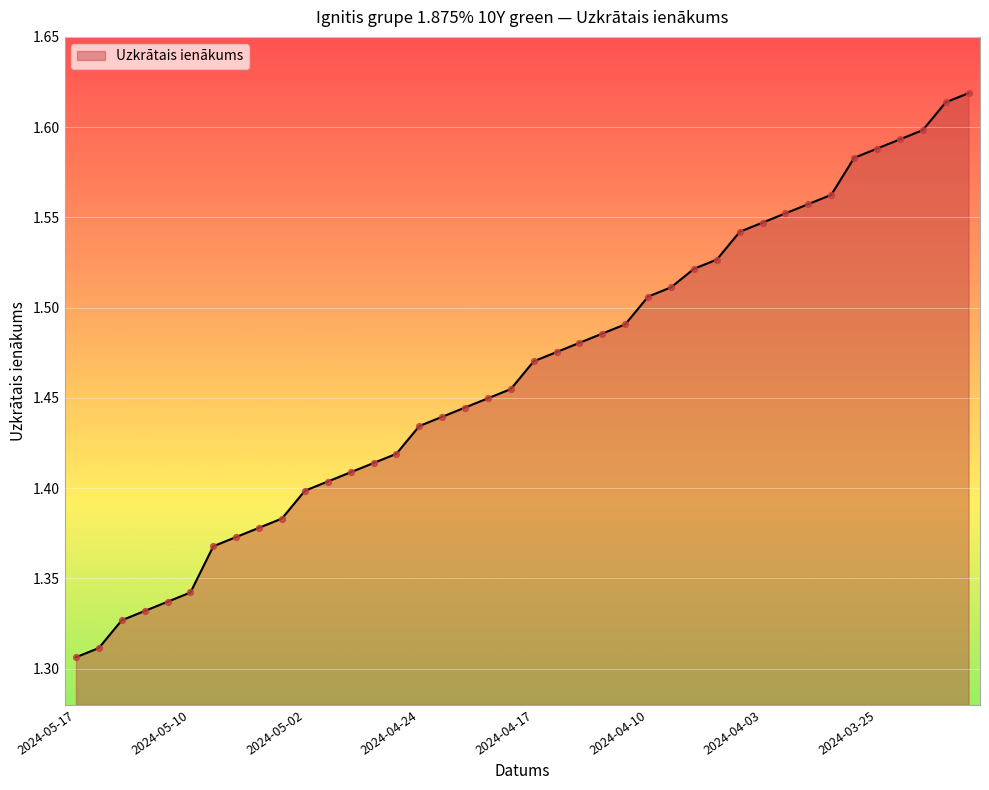

What is the difference between the maximum and minimum values?

0.3